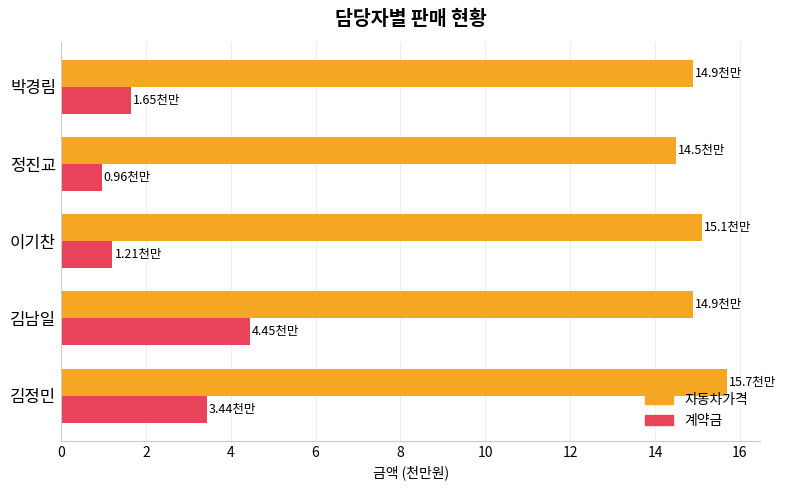

Rank the series by their average value, from highest to lowest.

자동차가격, 계약금